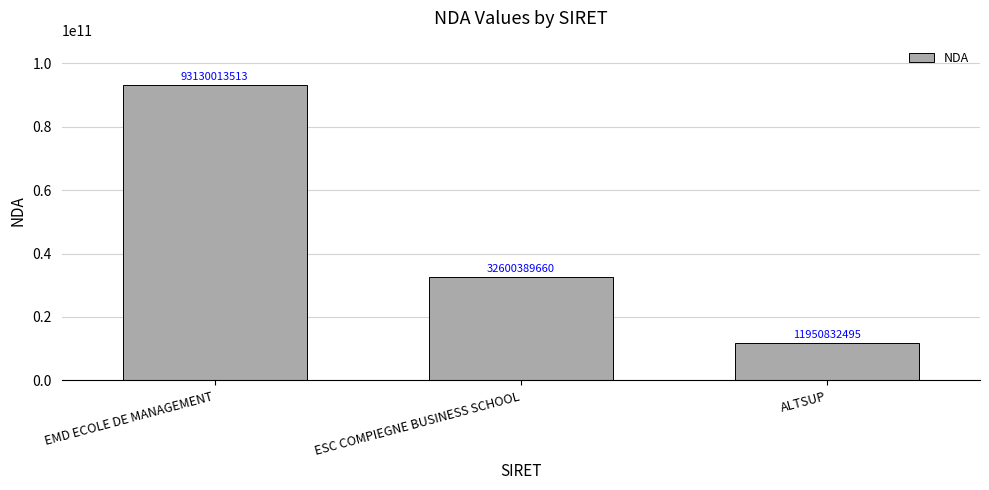

What is the ratio of the value at EMD ECOLE DE MANAGEMENT to the value at ESC COMPIEGNE BUSINESS SCHOOL?

2.9